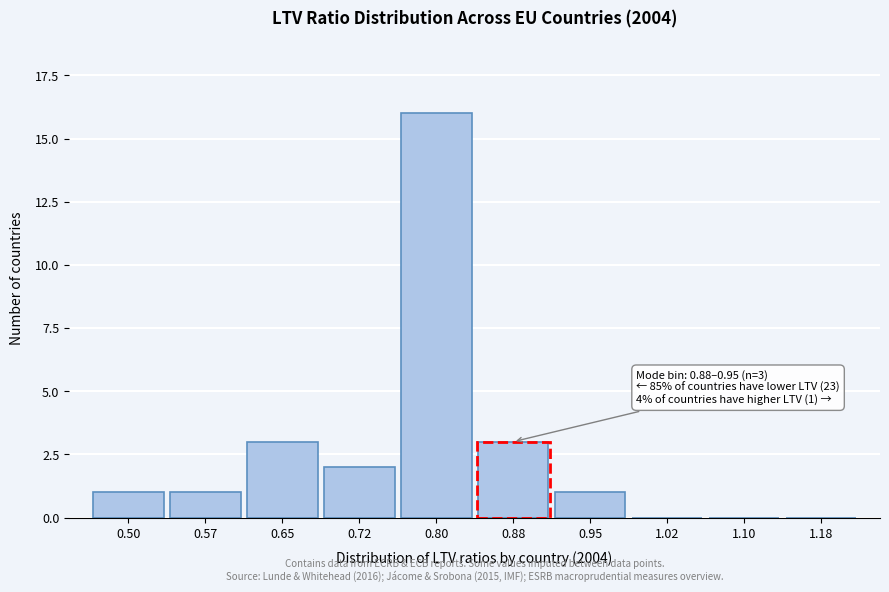

Reading left to right, what are all the values shown in this chart?

0.50=1	0.57=1	0.65=3	0.72=2	0.80=16	0.88=3	0.95=1	1.02=0	1.10=0	1.18=0